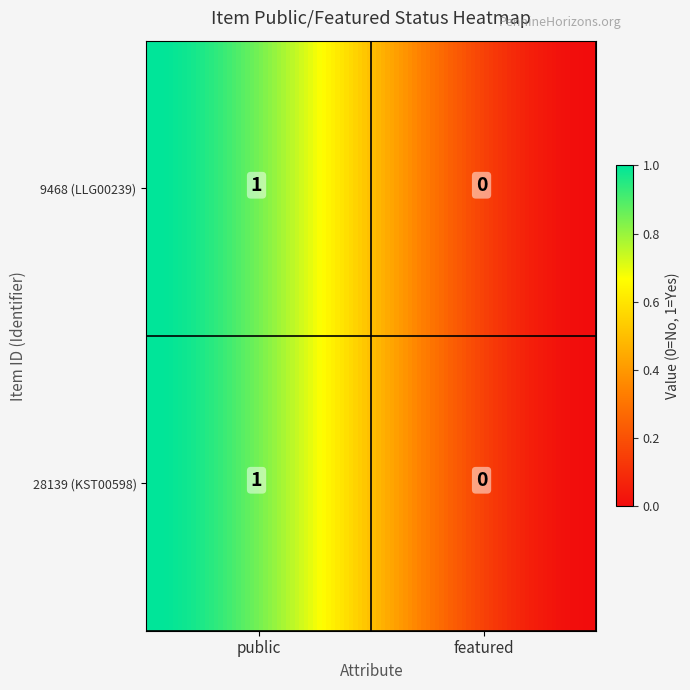

How many categories are shown in the chart?

2